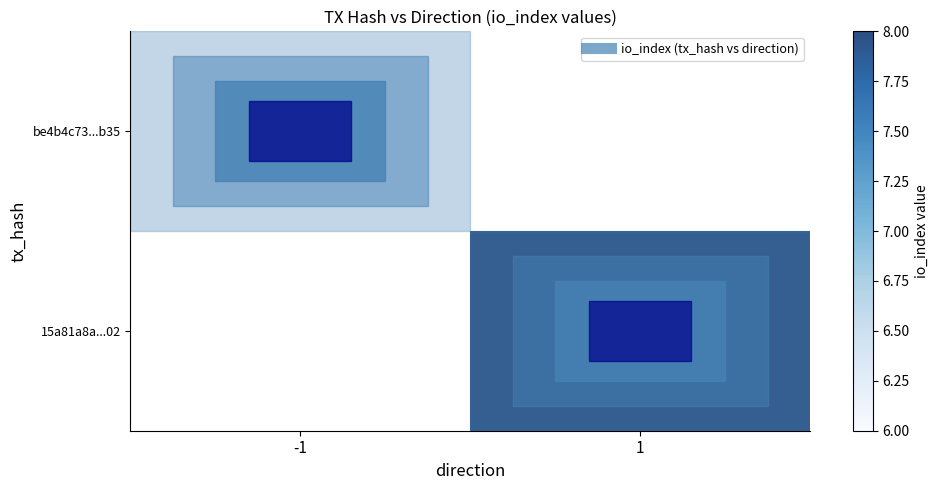

Count the number of data series in this chart.

2